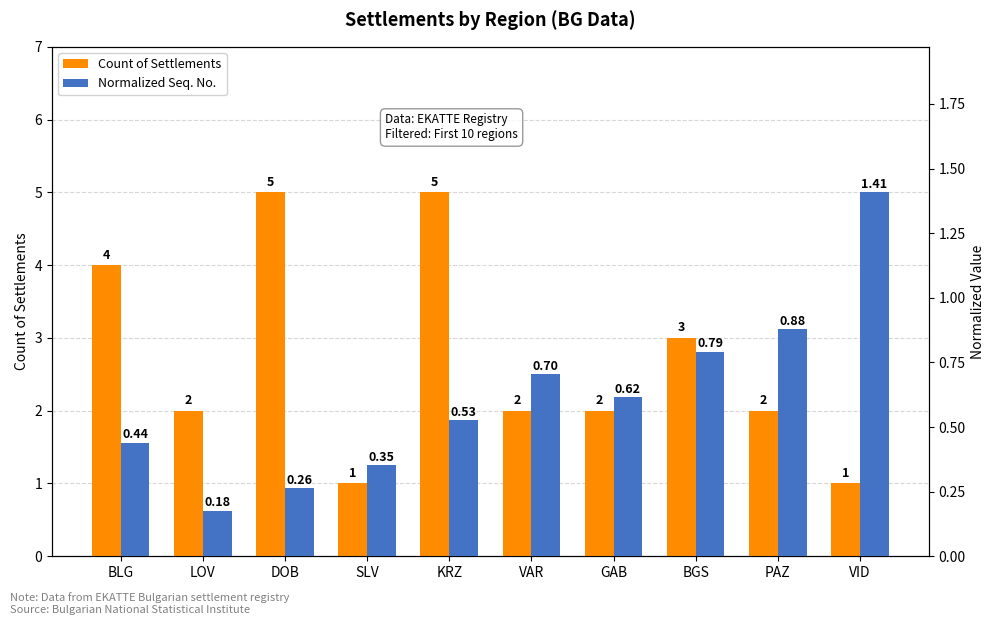

What is the label of the 10th bar from the left?

VID